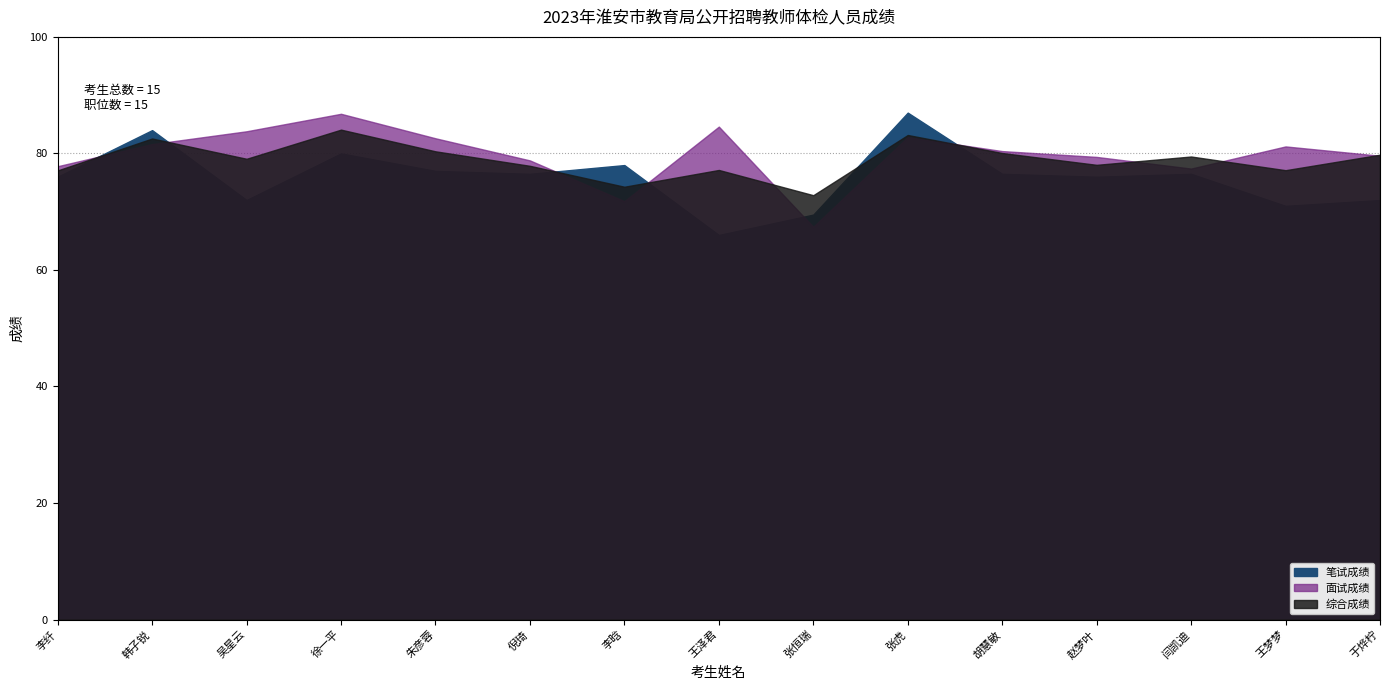

The 面试成绩 series shows 31.5 at 于烨柠. True or false?

False